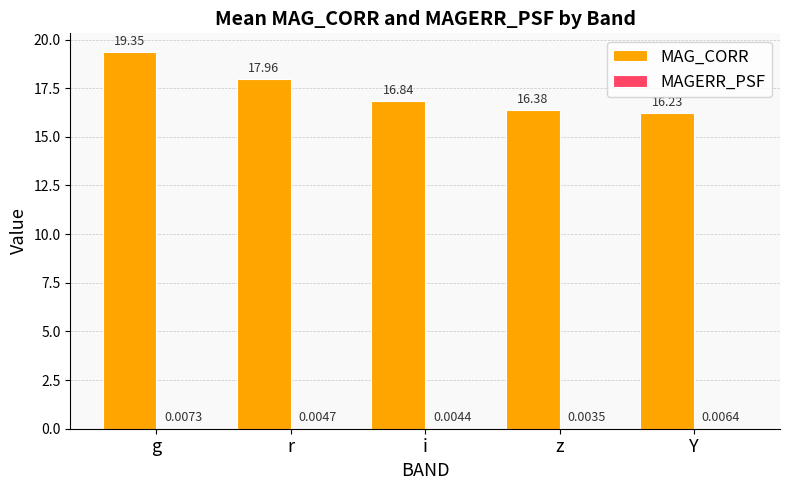

What is the average value of the MAG_CORR series?

17.4